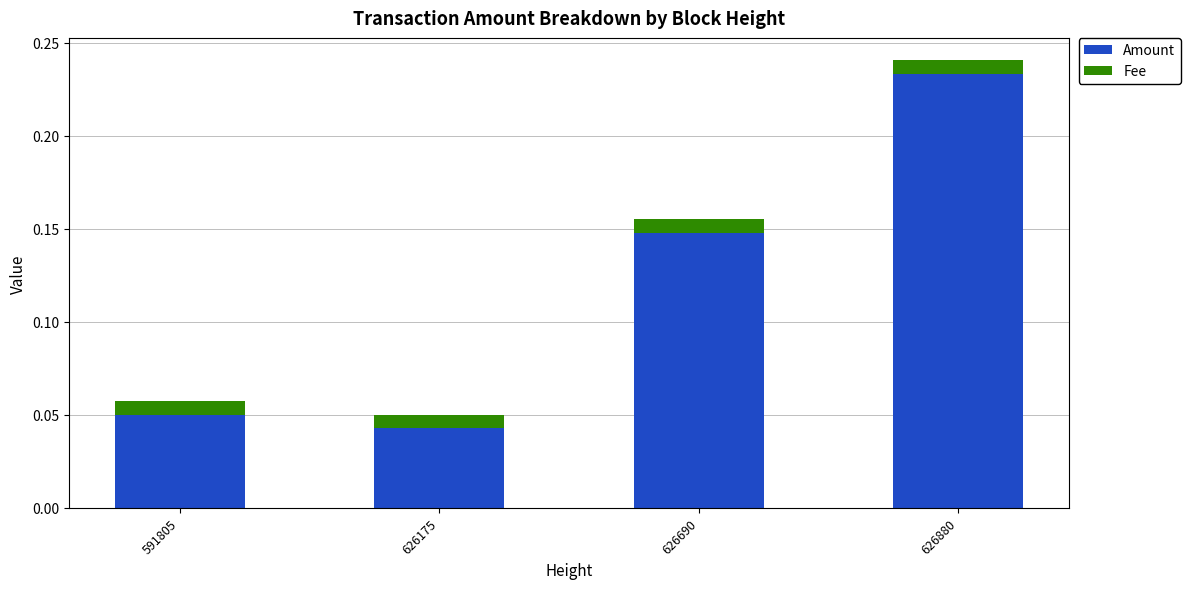

Where is Amount nearest to the value 0?

626175